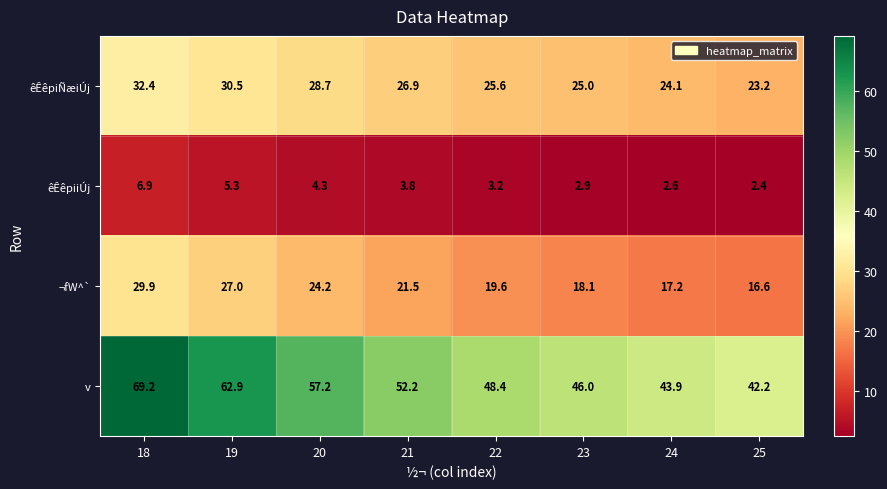

Which series has the widest spread of values?

v